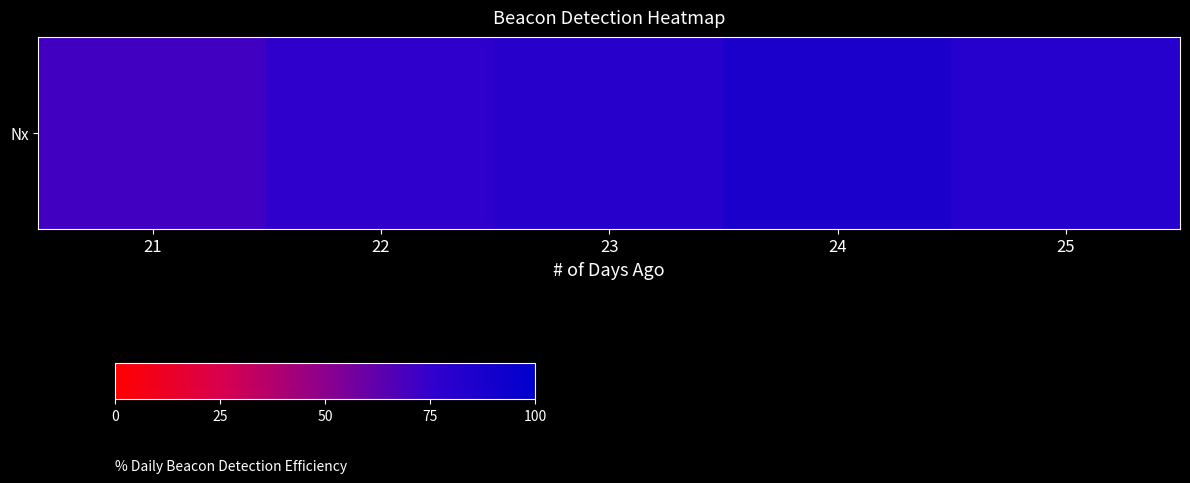

Between 24 and 21, which is larger?

24